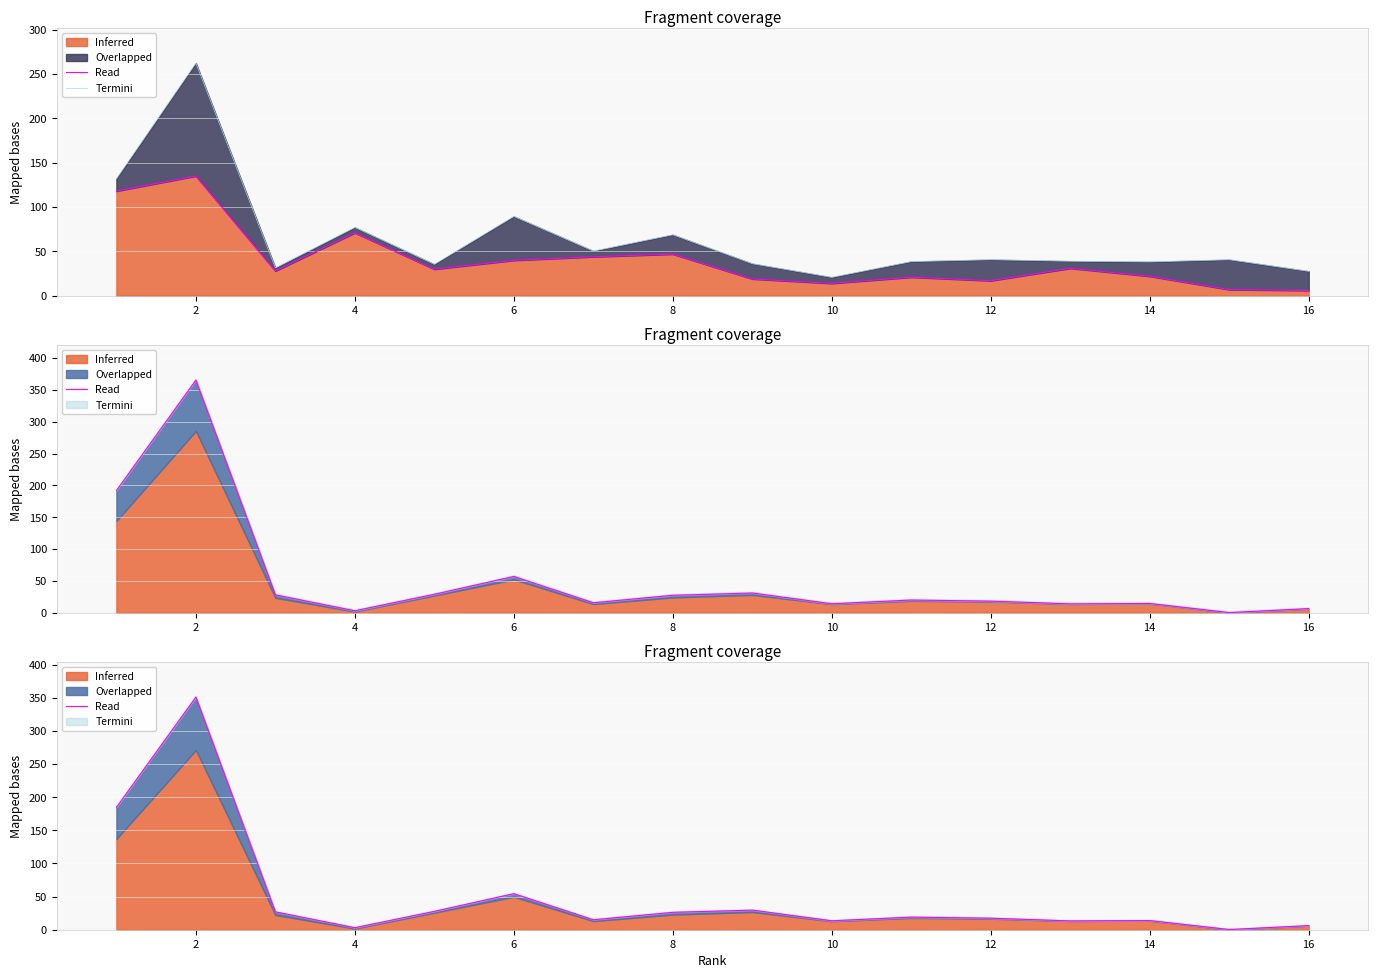

Is it true that Termini equals 19.1 at 10?

True